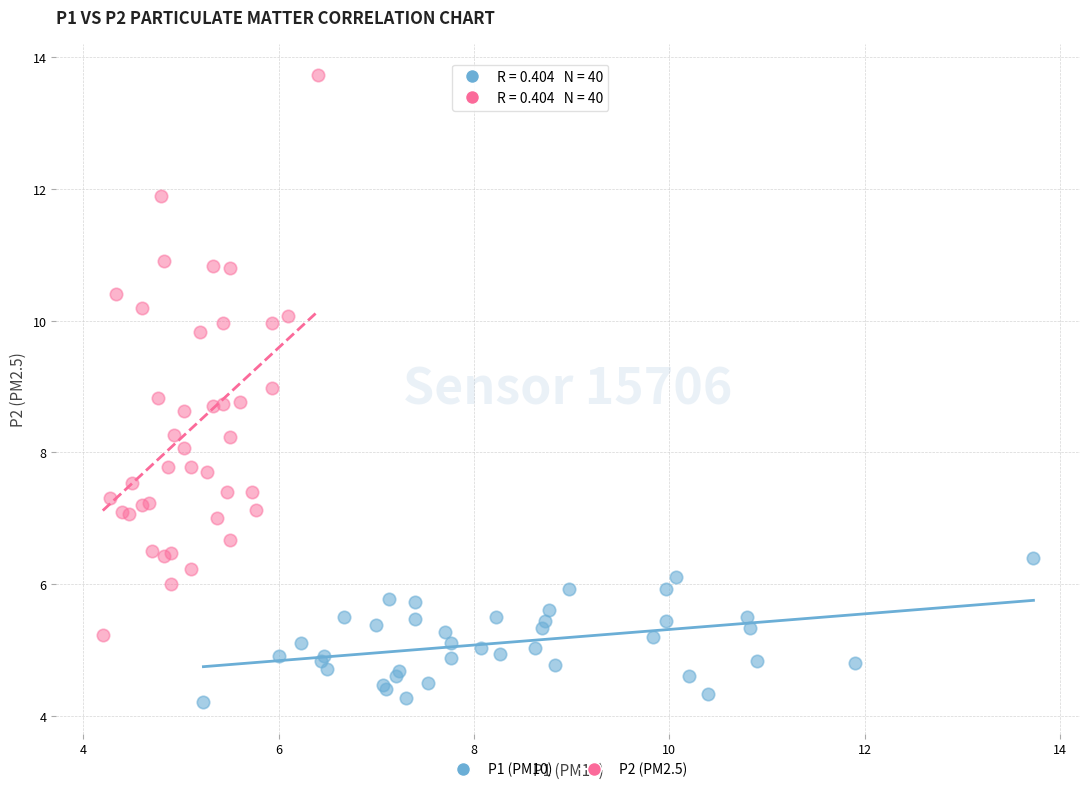

What are all the series names shown in the legend?

P1 (PM10), P2 (PM2.5)